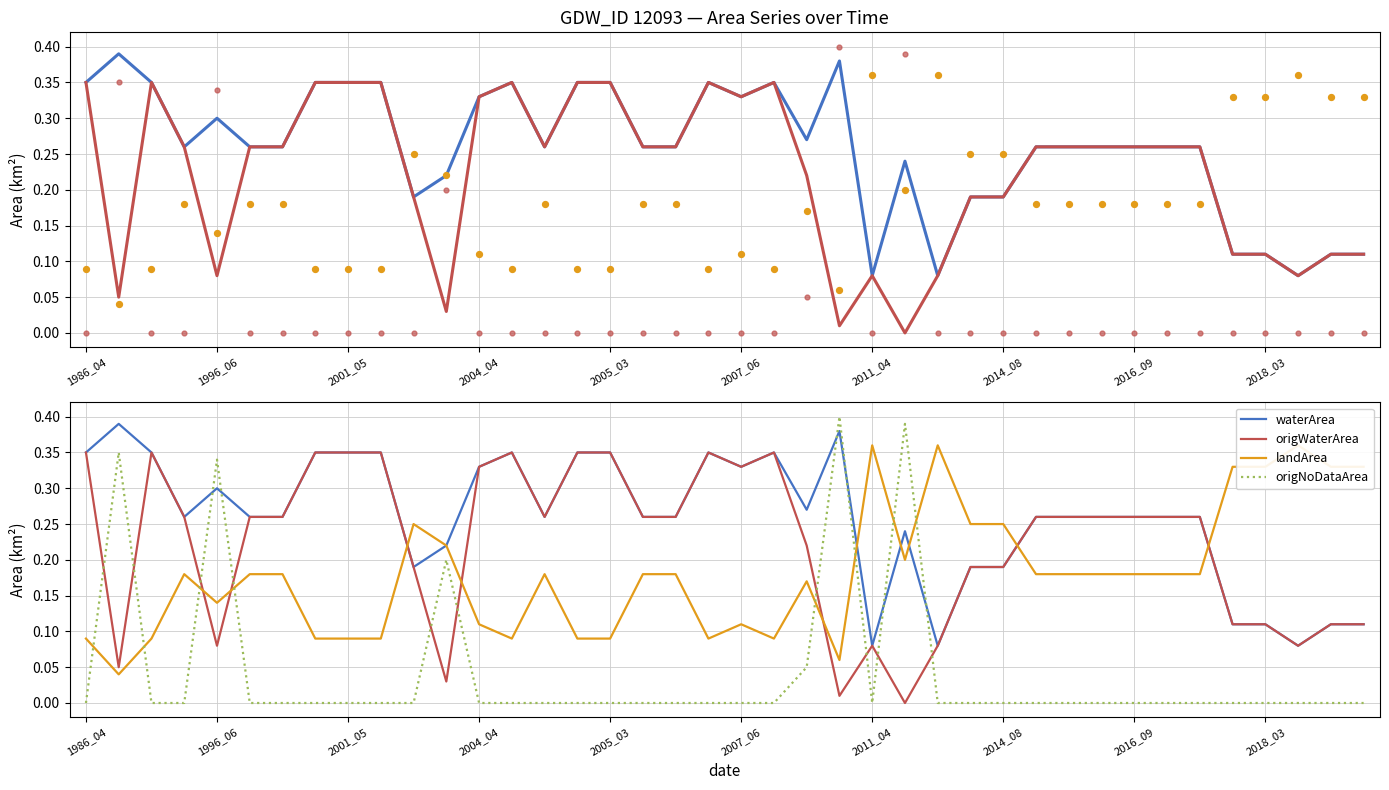

What is the total value across all series at 35?

0.6